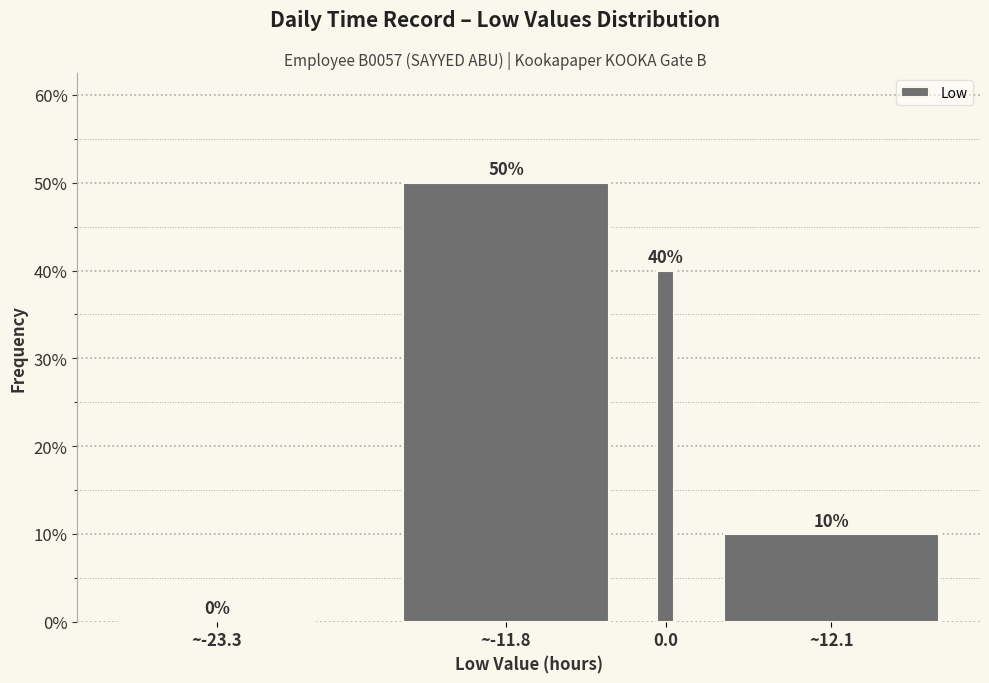

Reading left to right, extract all data points from this chart.

~-23.3=0	~-11.8=50	0.0=40	~12.1=10